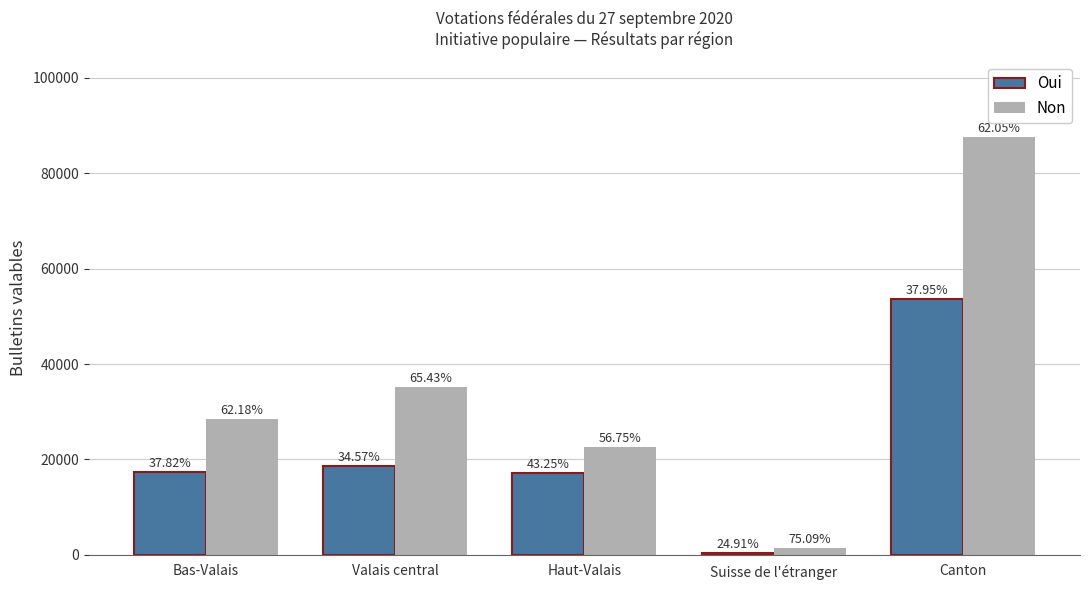

Rank the series by their average value, from highest to lowest.

Non, Oui